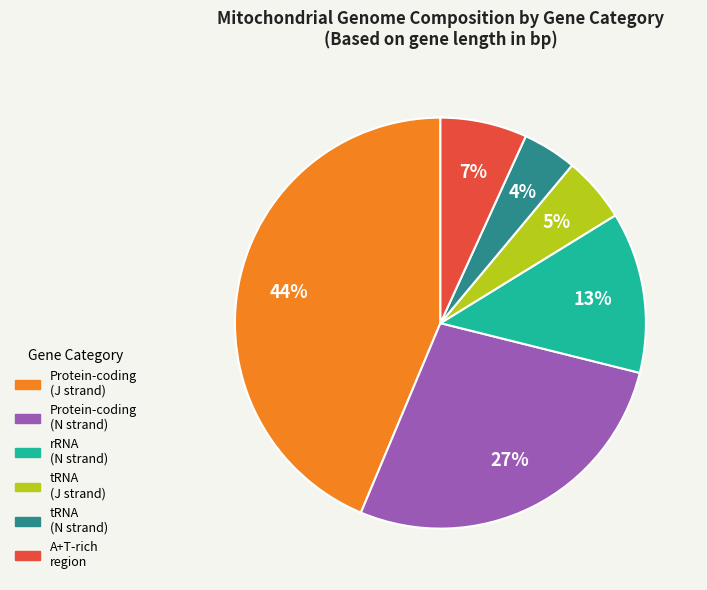

Count the number of slices in the pie.

6